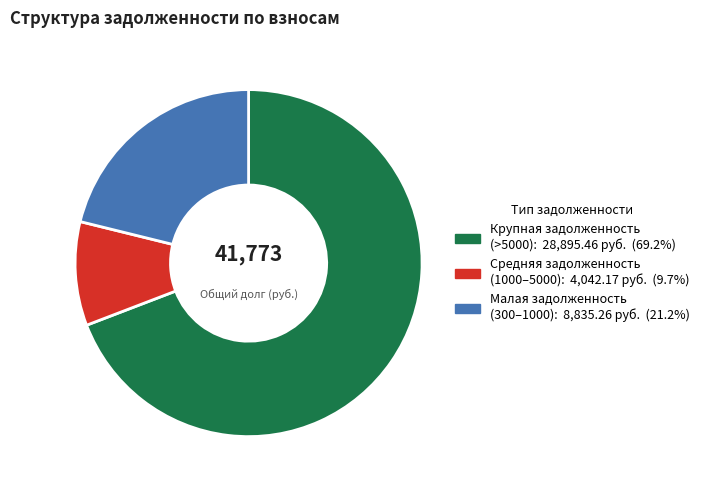

Is there a majority slice in this chart?

Yes